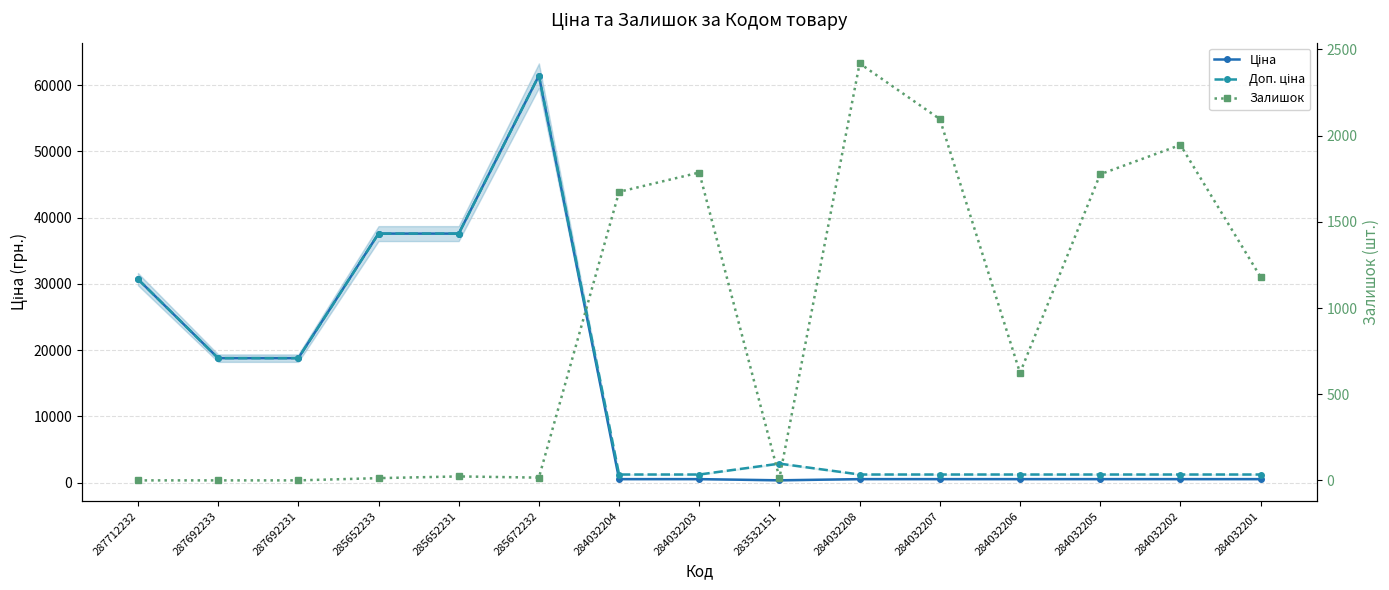

At which category is the sum across all series the highest?

285672232